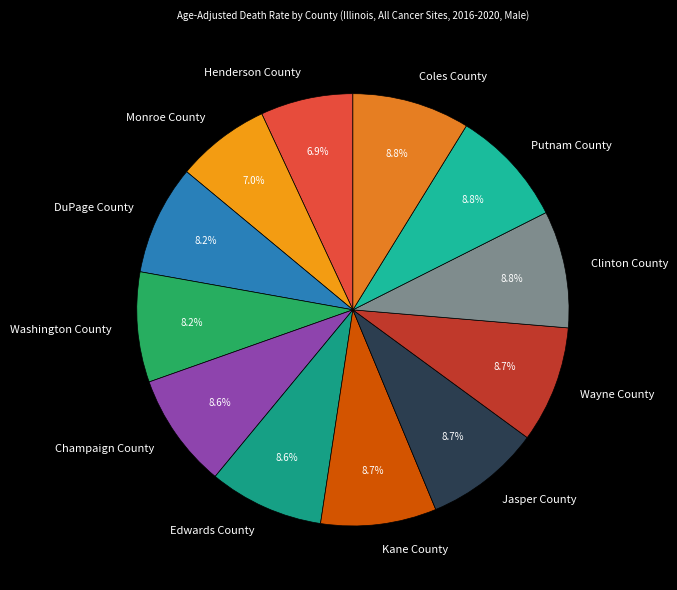

Between Wayne County and DuPage County, which is larger?

Wayne County